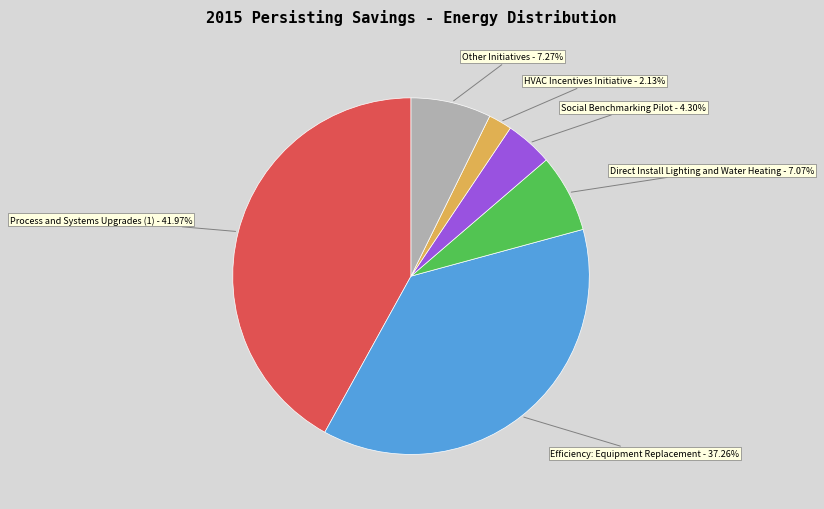

What is the largest slice in the pie chart?

Process and Systems Upgrades (1)